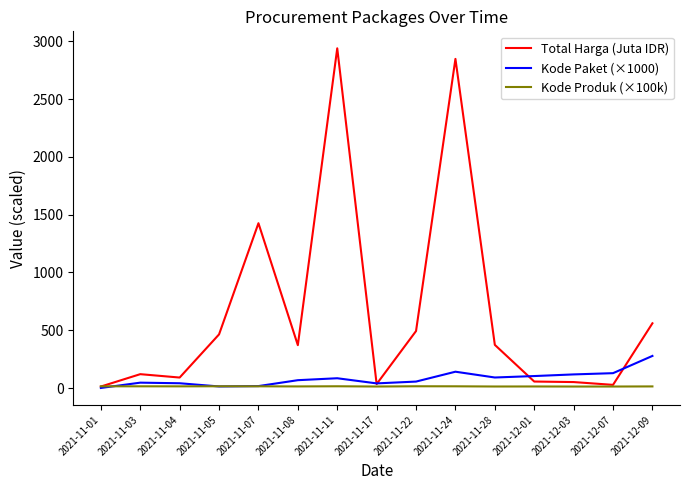

Where do Kode Paket (×1000) and Kode Produk (×100k) first cross each other?

2021-11-01 and 2021-11-03